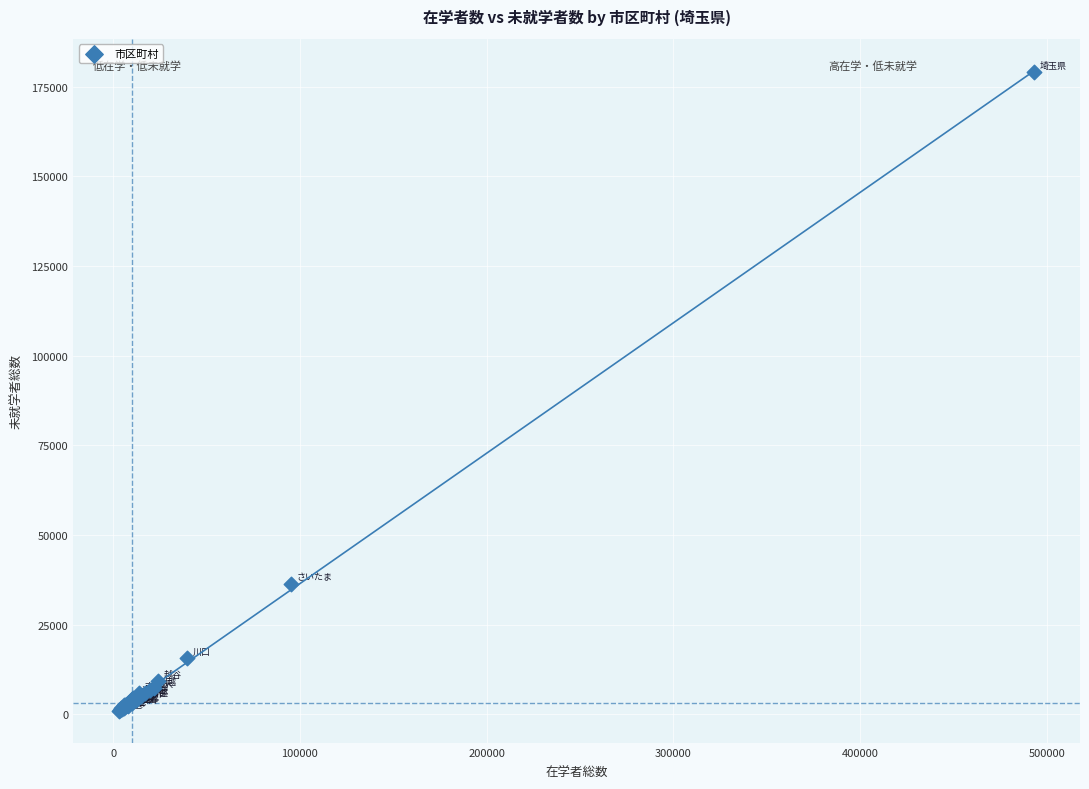

What Y value in the scatter plot is closest to 90029?

36458